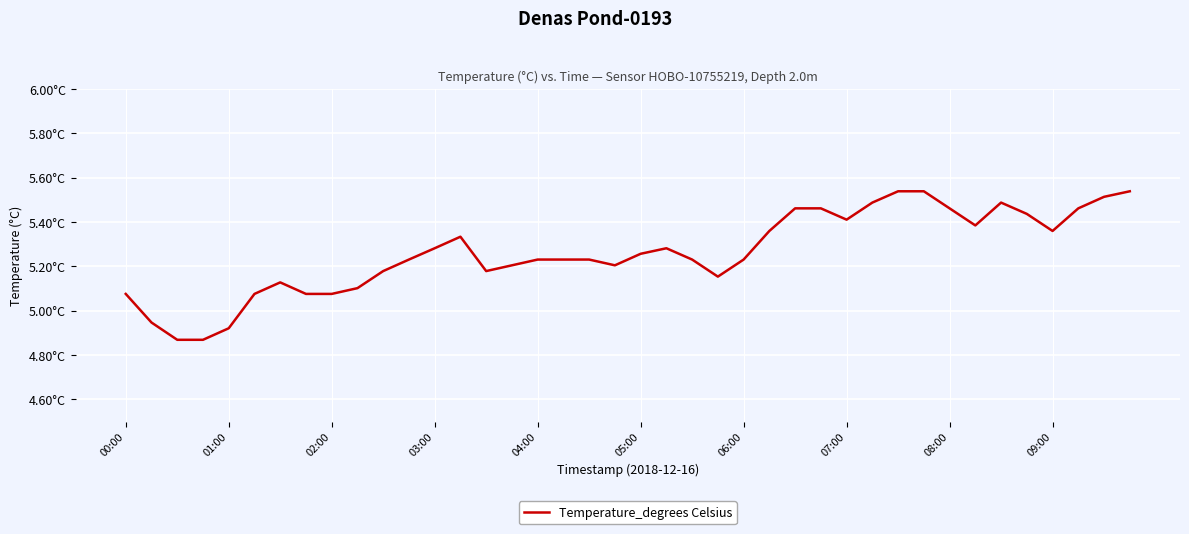

Is this an area chart (filled region under the line)?

No